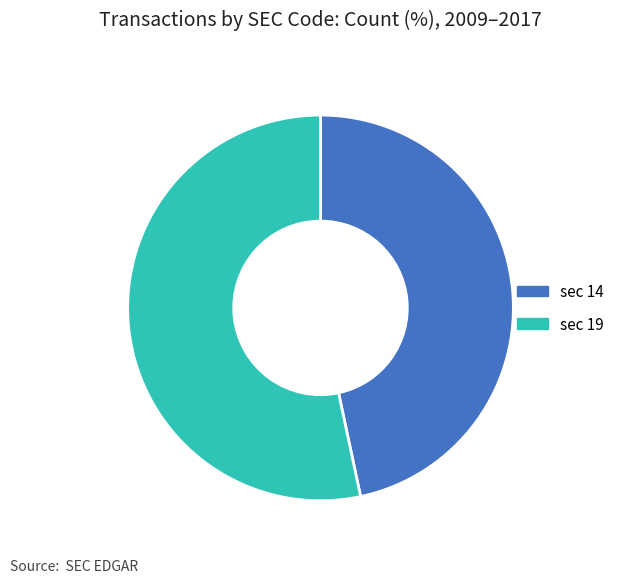

Rank the categories by value from highest to lowest.

sec 19, sec 14